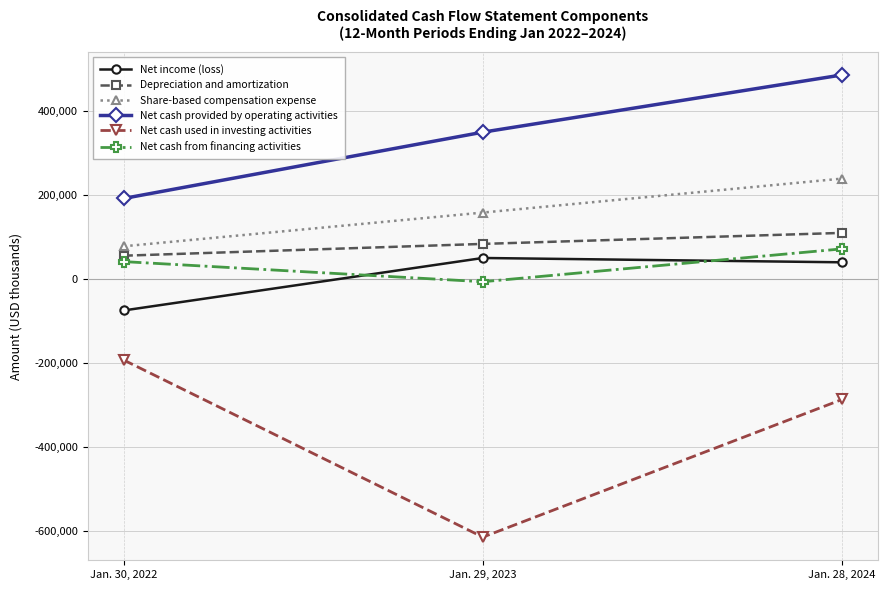

How many lines are shown in the chart?

6